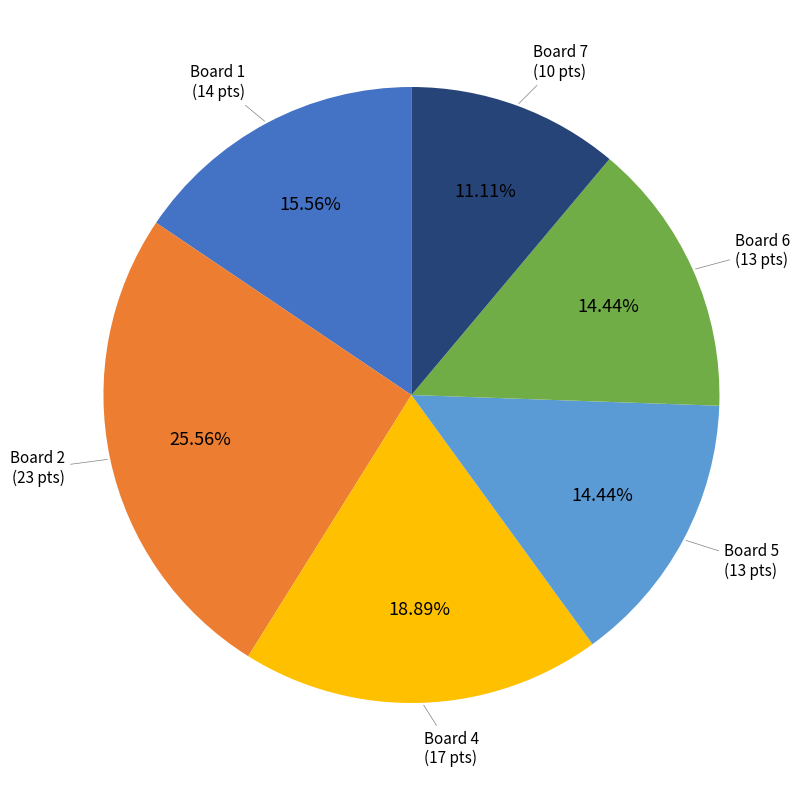

Is there a majority slice in this chart?

No